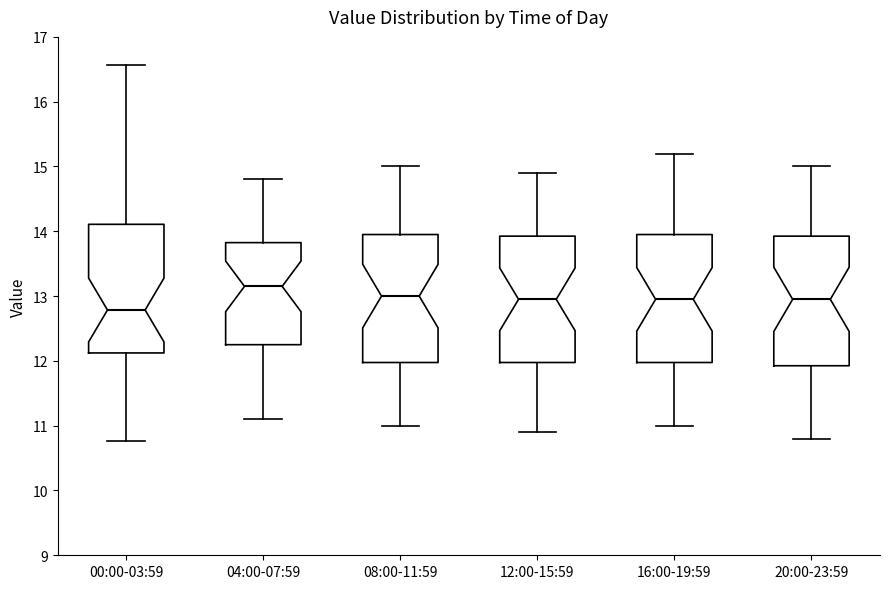

Reading left to right, transcribe this box plot: for each box, give where its median line is, the range the box spans, and where its two whiskers end, as read against the y-axis. The values are not printed on the chart, so give them approximately, as read against the axis.

00:00-03:59: median 12.8, box 12.1 to 14.1, whiskers 10.8 to 16.6
04:00-07:59: median 13.2, box 12.3 to 13.8, whiskers 11.1 to 14.8
08:00-11:59: median 13.0, box 12.0 to 14.0, whiskers 11.0 to 15.0
12:00-15:59: median 13.0, box 12.0 to 13.9, whiskers 10.9 to 14.9
16:00-19:59: median 13.0, box 12.0 to 14.0, whiskers 11.0 to 15.2
20:00-23:59: median 13.0, box 11.9 to 13.9, whiskers 10.8 to 15.0